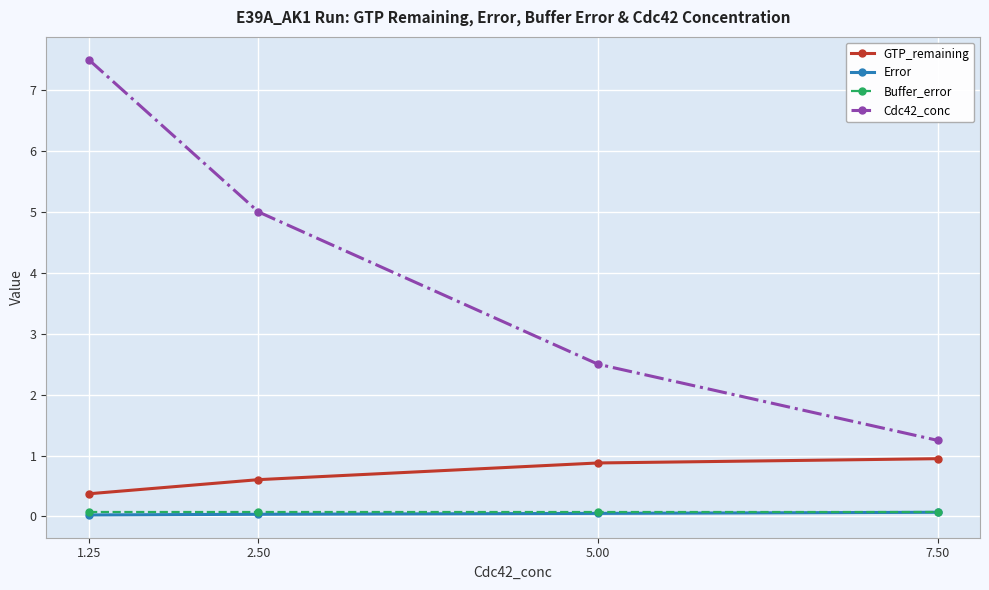

Count the number of data series in this chart.

4